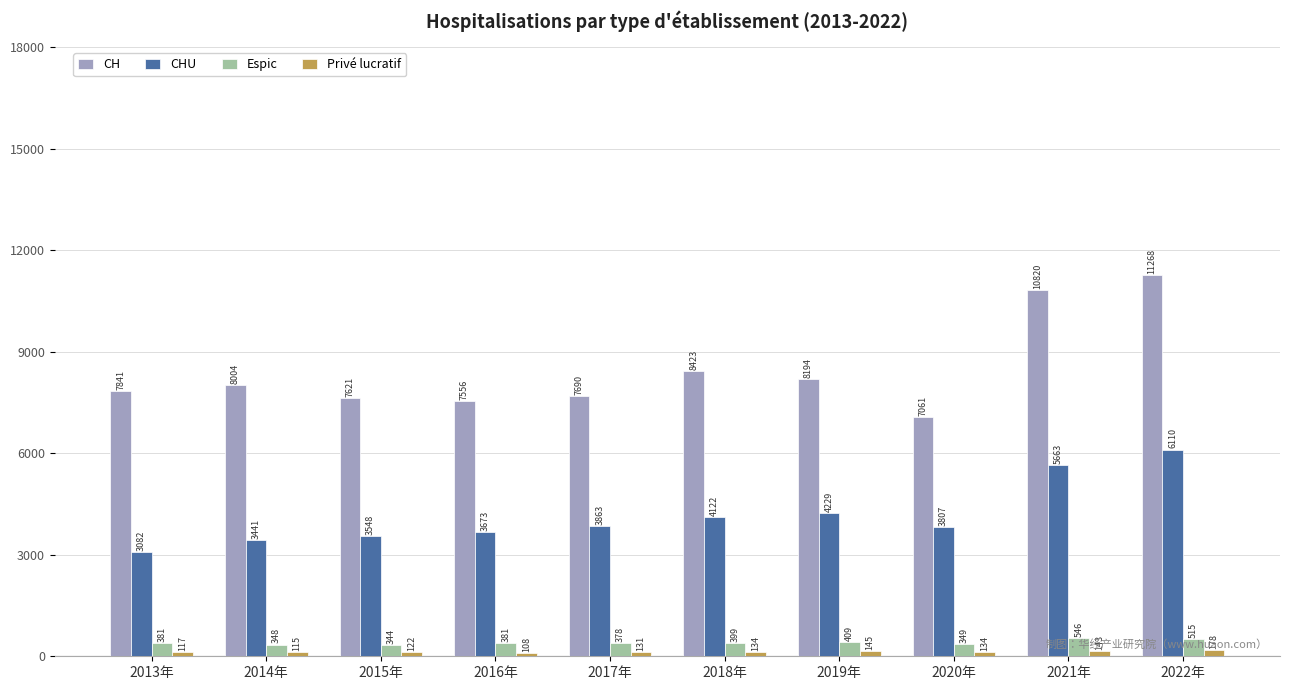

Which category has the lowest value in the Espic series?

2015年